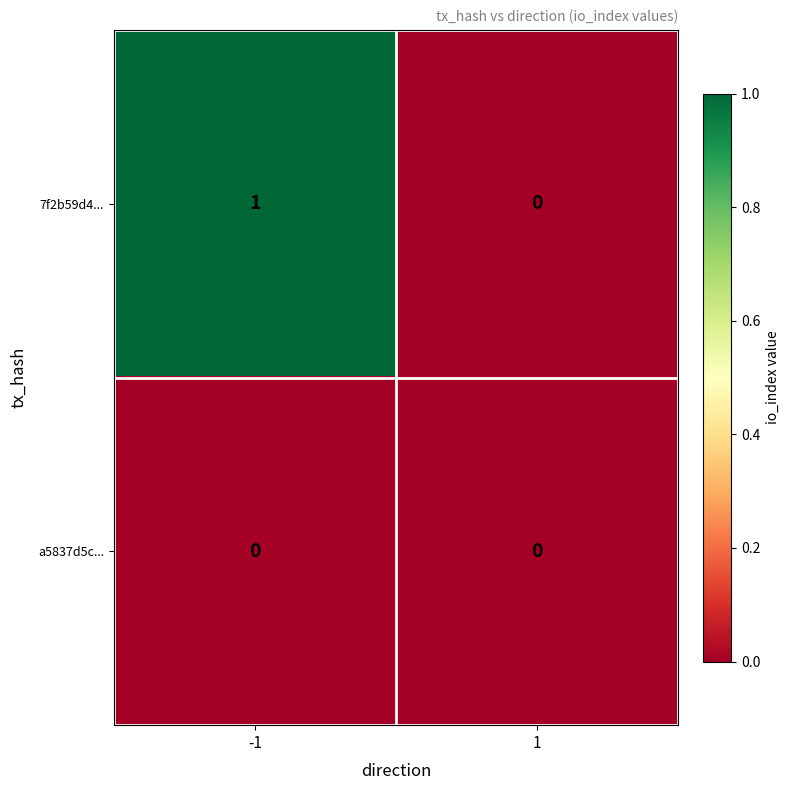

List the series in order of their overall mean, lowest first.

a5837d5c..., 7f2b59d4...